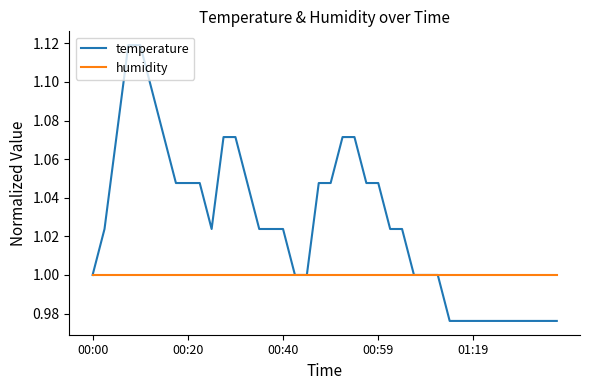

Rank the series by their average value, from lowest to highest.

humidity, temperature